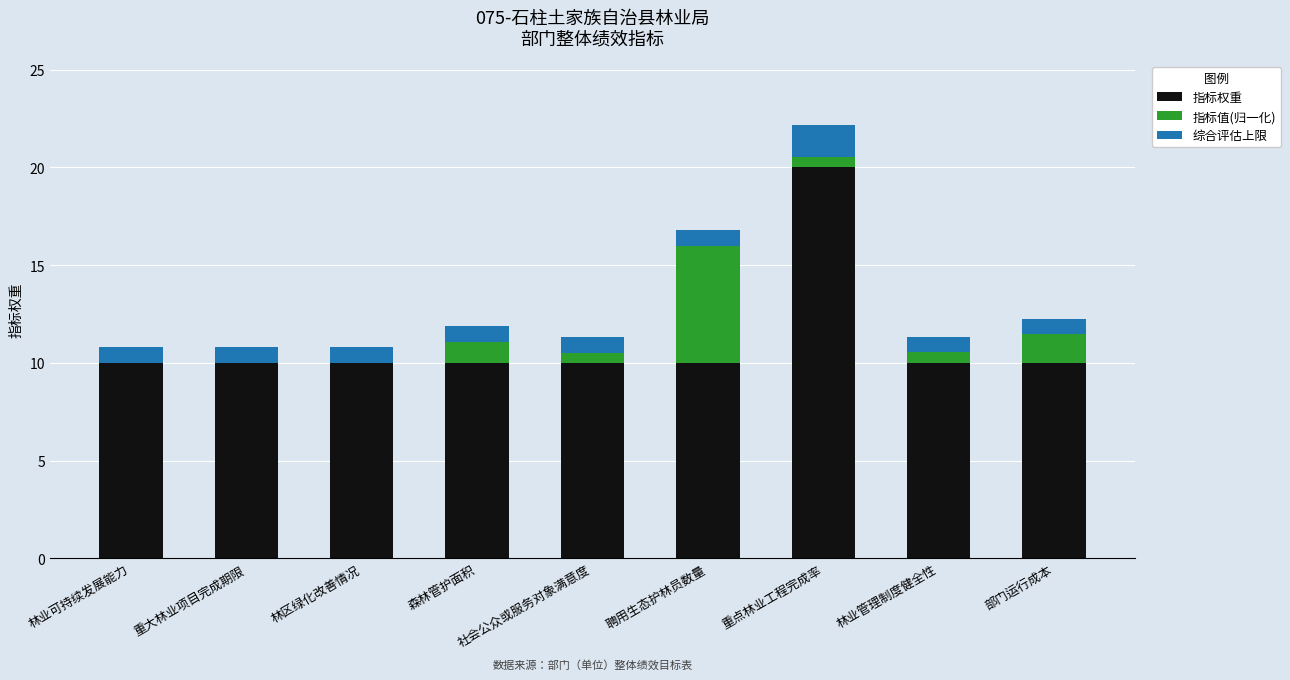

The value of 指标权重 at 重点林业工程完成率 is 20.0. True or false?

True